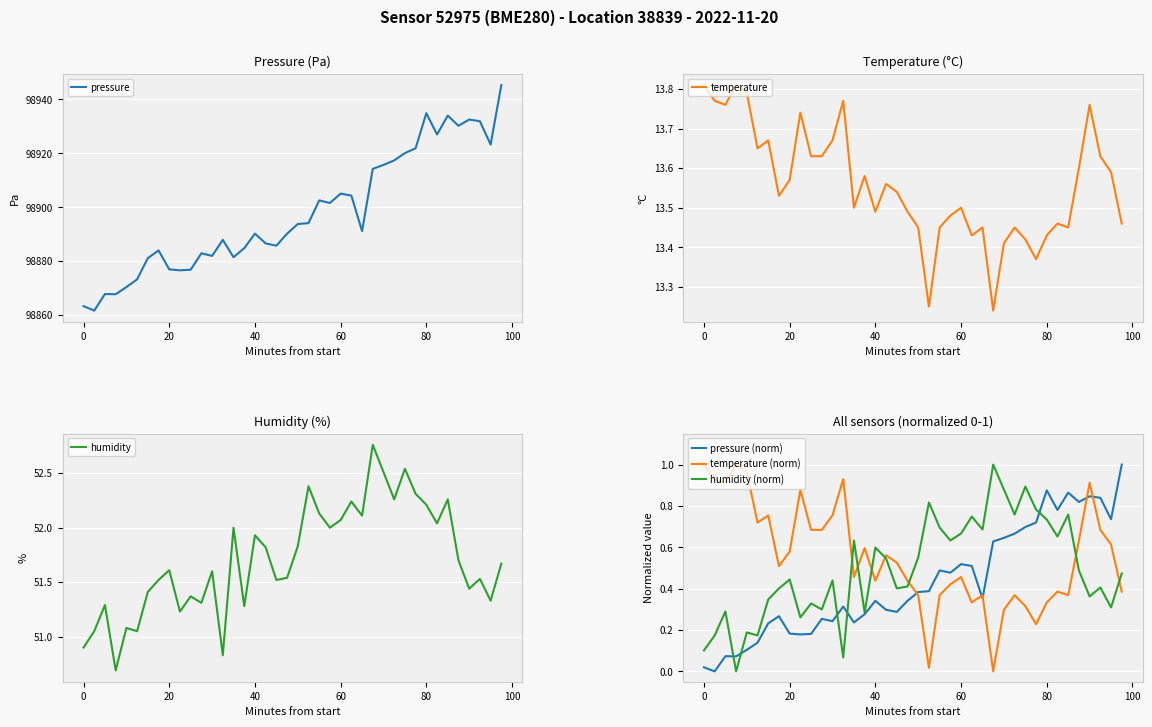

Rank the series by their maximum value, from highest to lowest.

pressure, humidity, temperature, pressure (norm), temperature (norm), humidity (norm)